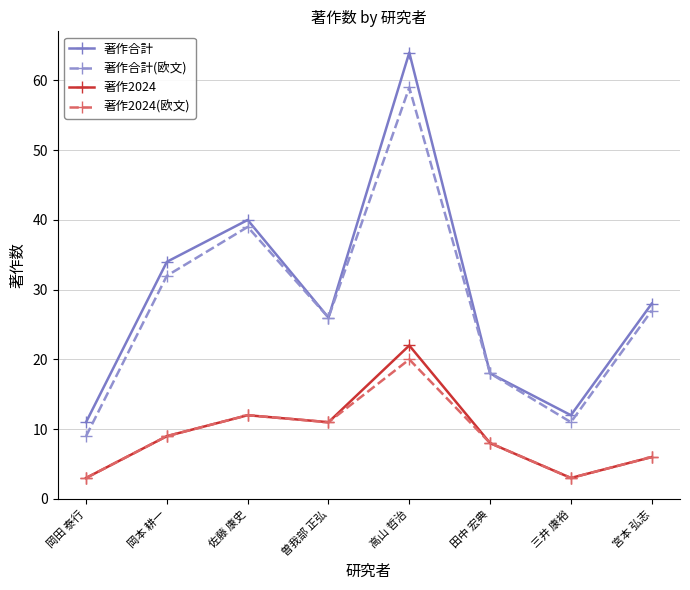

Does the chart display data point markers on the line(s)?

Yes